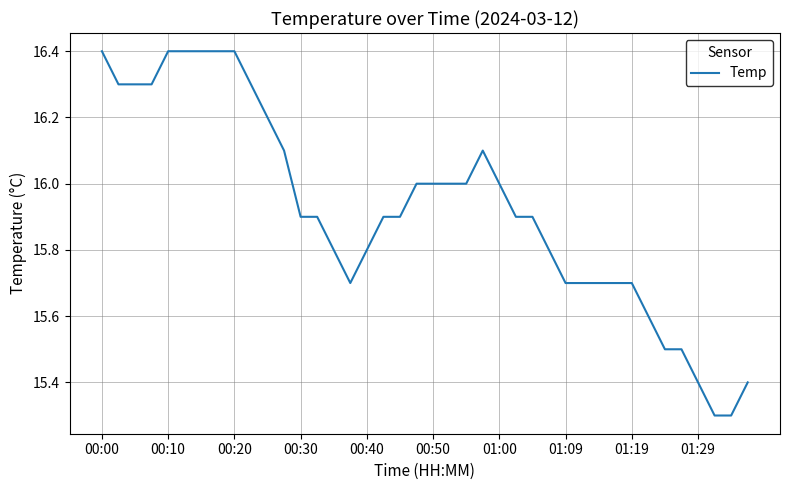

Does the chart display data point markers on the line(s)?

No